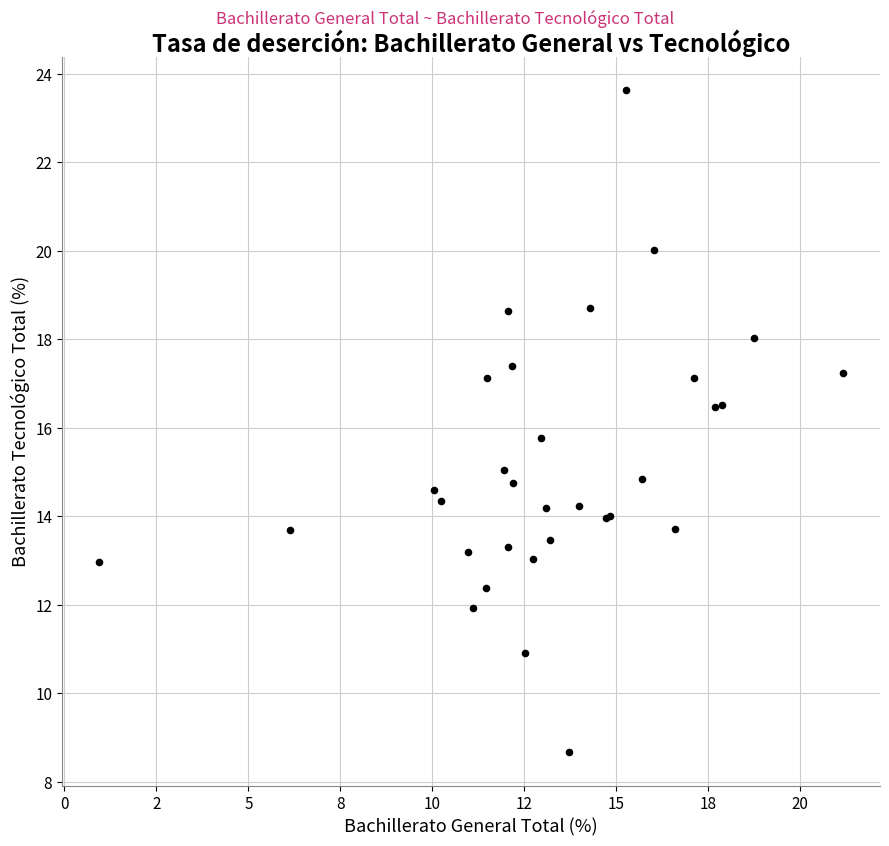

What Y value in the scatter plot is closest to 16?

15.8